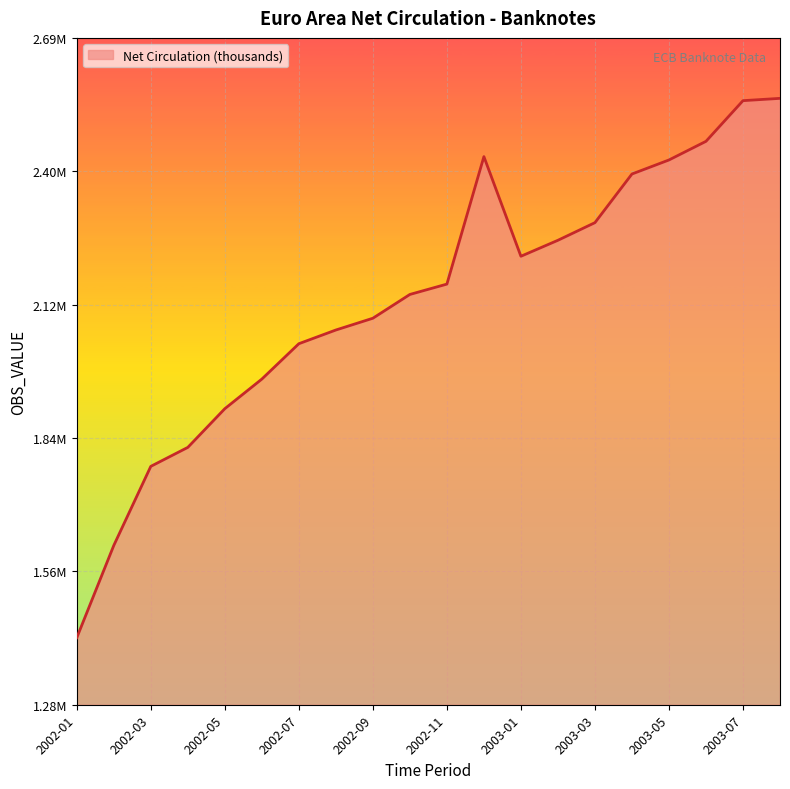

How many interior local peaks (higher than both neighbors) does the data have?

1